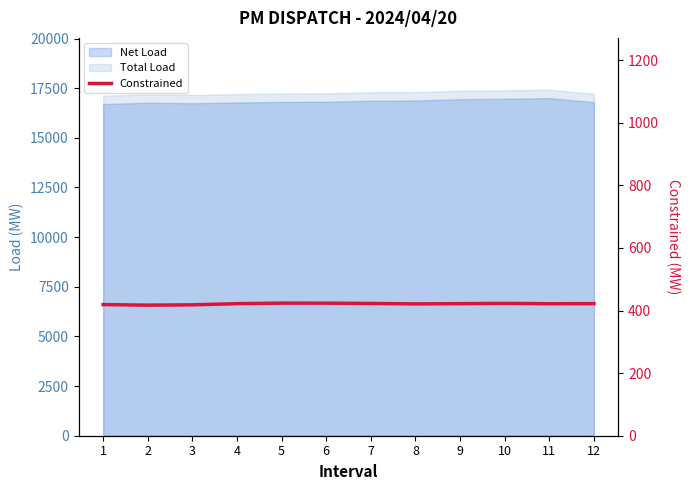

True or false: the data has more than 2 interior local peaks.

False